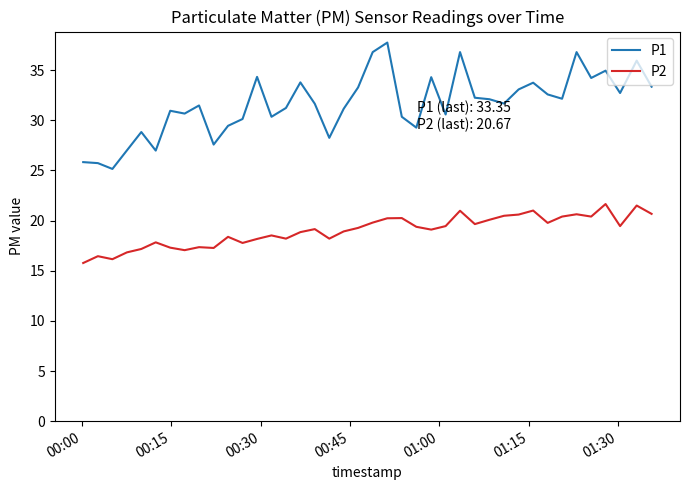

At how many categories does at least one series exceed 20?

40